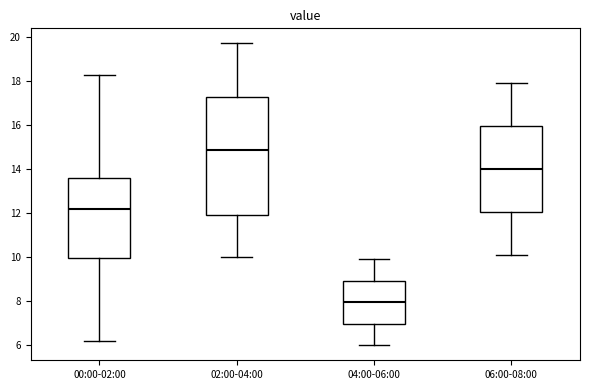

Comparing the boxes themselves (not the whiskers), which one is the tallest?

02:00-04:00